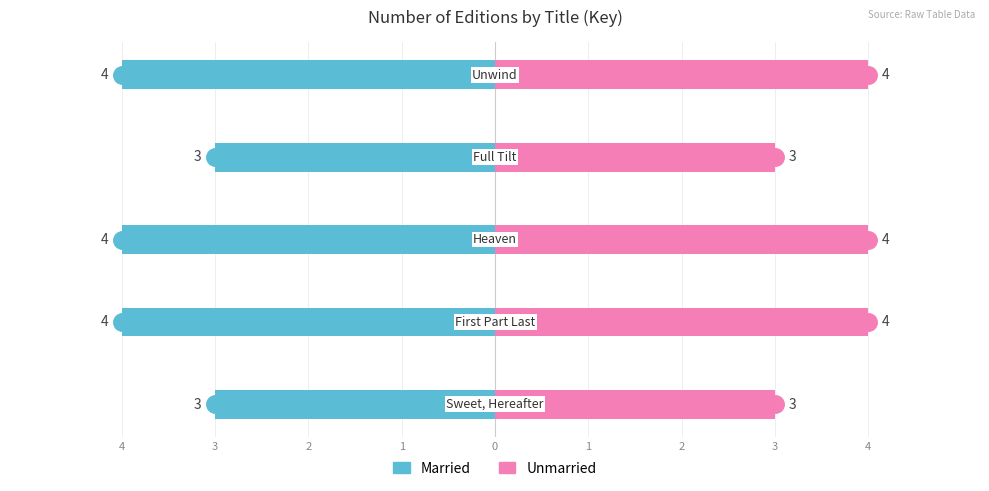

Which series has the largest total across all categories?

Unmarried